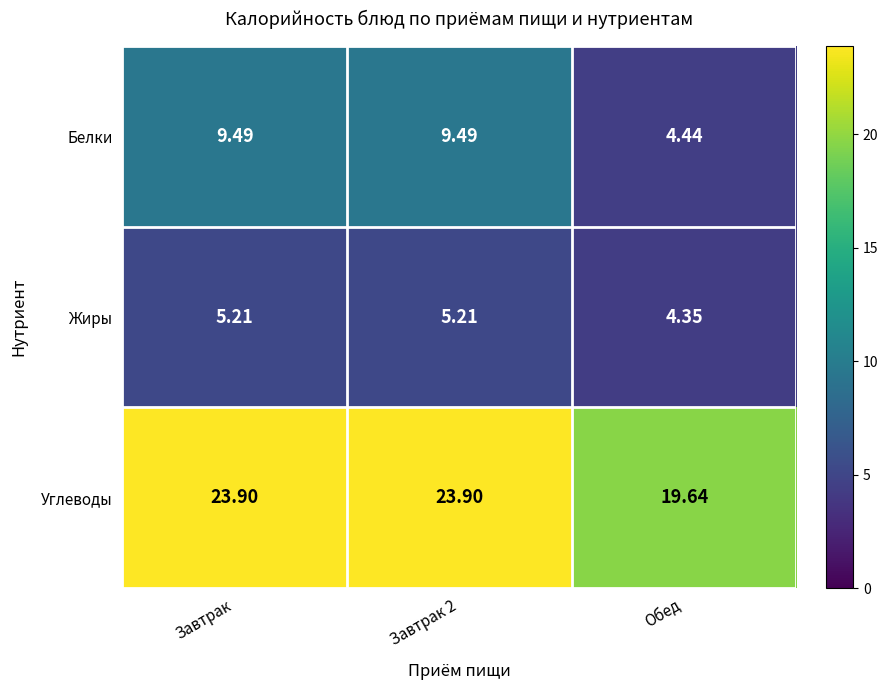

Rank the series at Обед from highest to lowest value.

Углеводы, Белки, Жиры